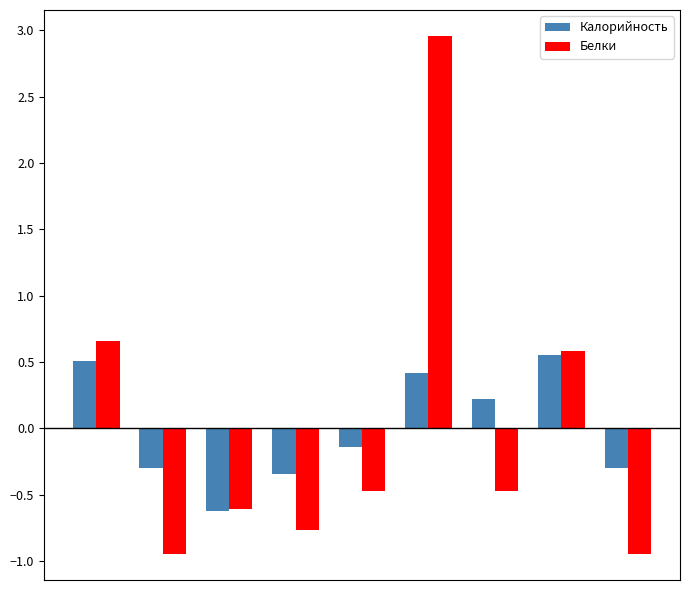

What is the difference between the second highest and minimum values in the Белки series?

1.6